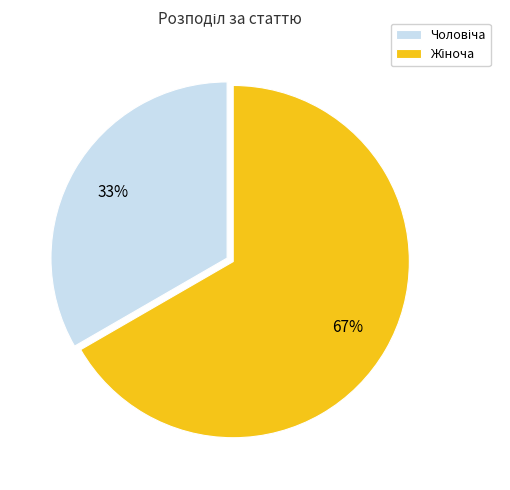

To the nearest percent, what is the average slice percentage?

50%